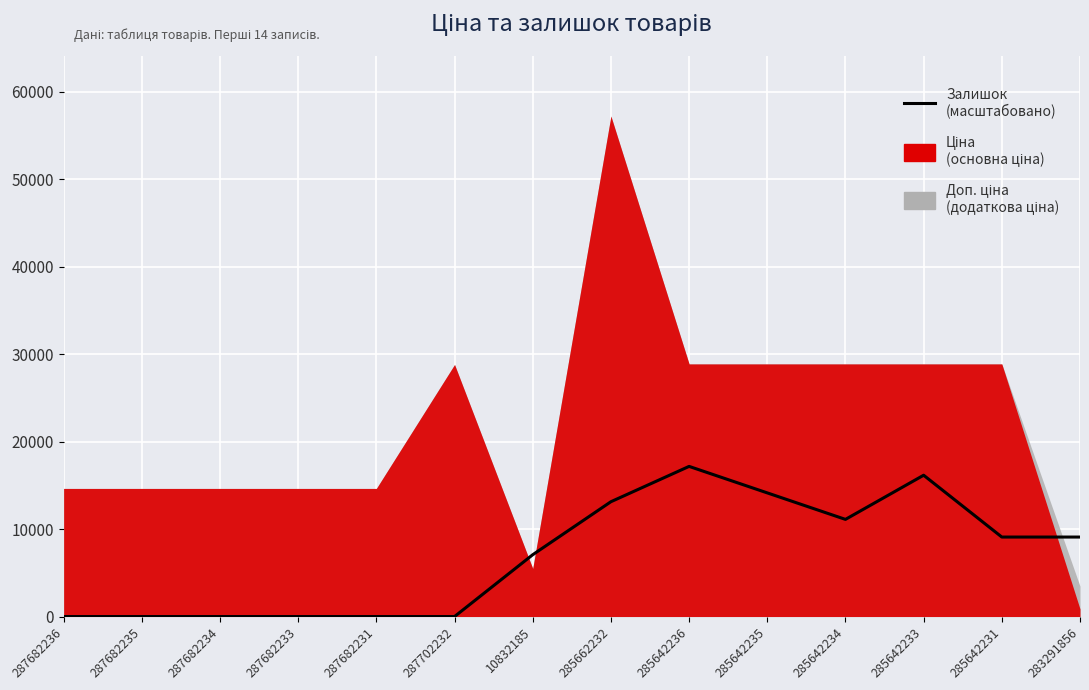

Is it true that the value at 287682234 is 0.0?

True